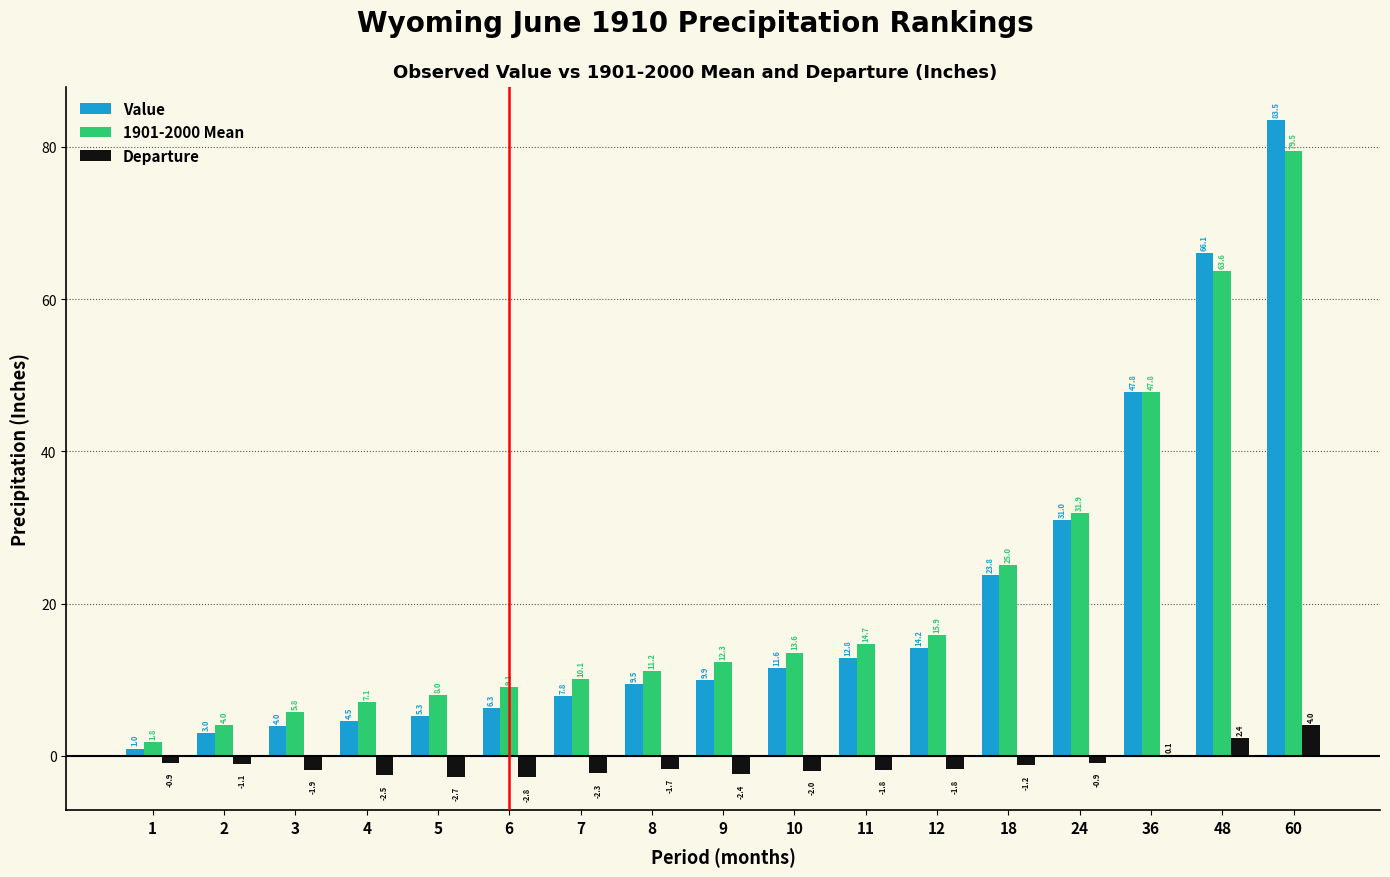

Is it true that Value equals 6.3 at 6?

True